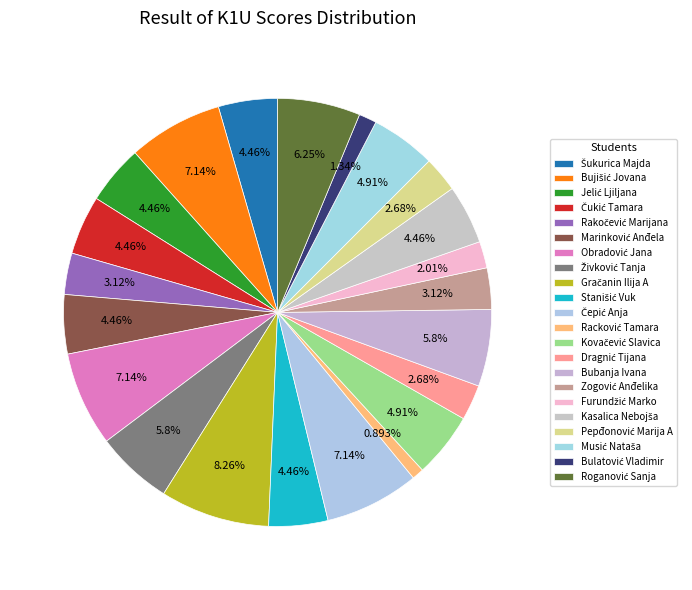

Between Šukurica Majda and Furundžić Marko, which is larger?

Šukurica Majda